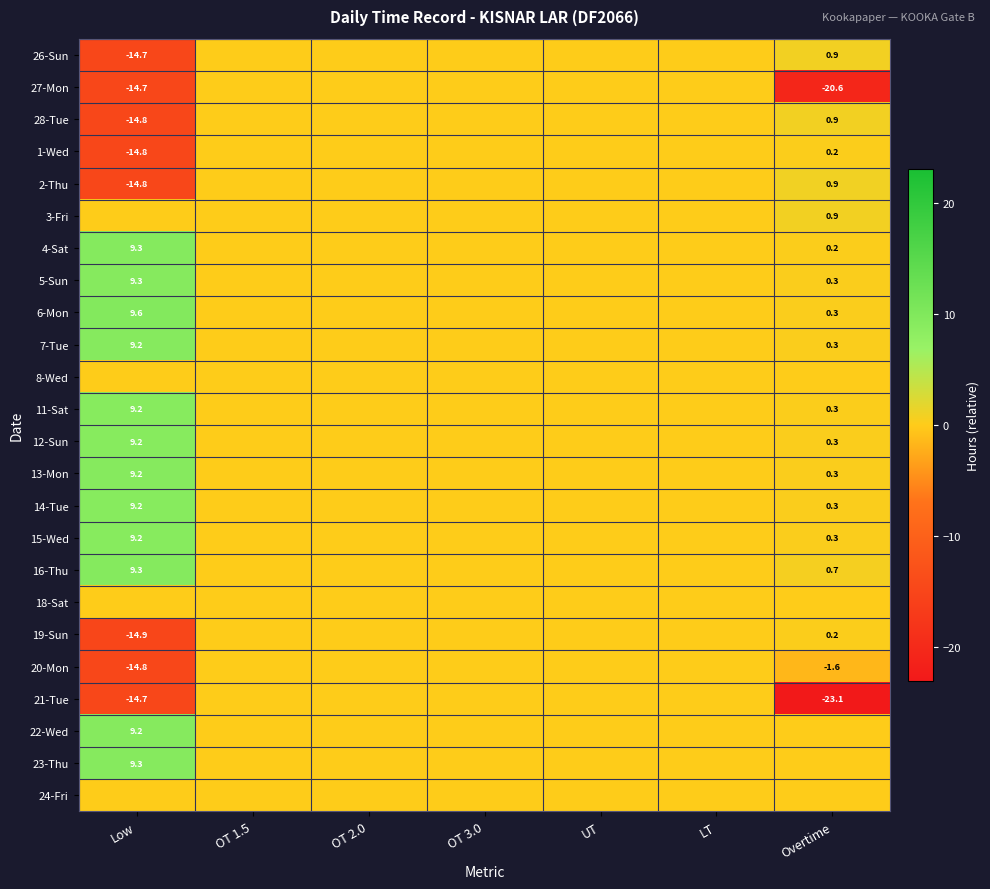

The 19-Sun series shows -10.2 at Low. True or false?

False